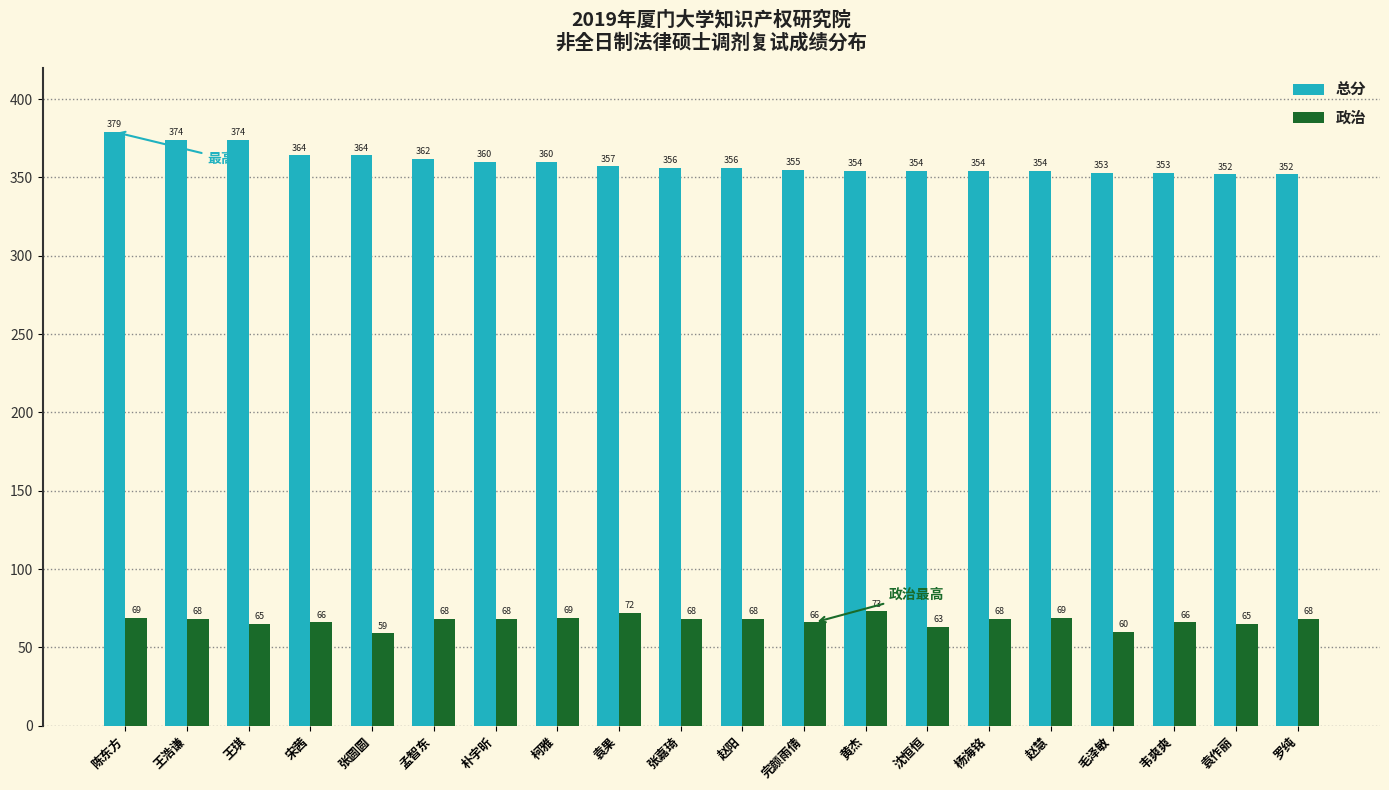

At which category is the sum across all series the highest?

陈东方